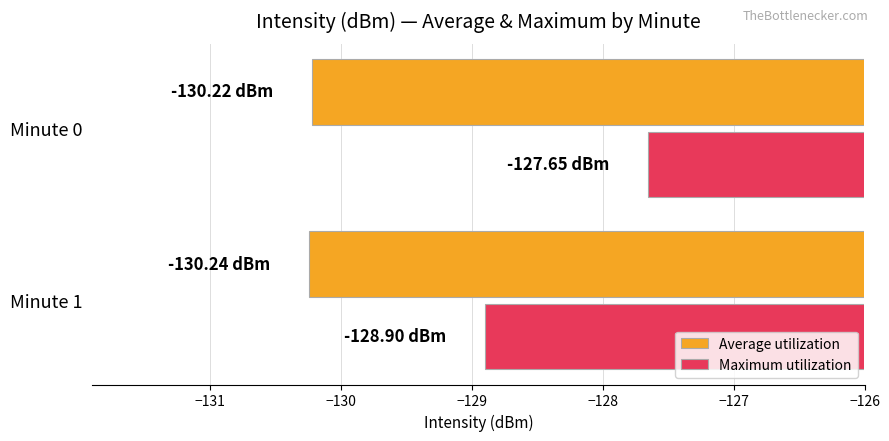

Which category has the highest value across all series?

Minute 0